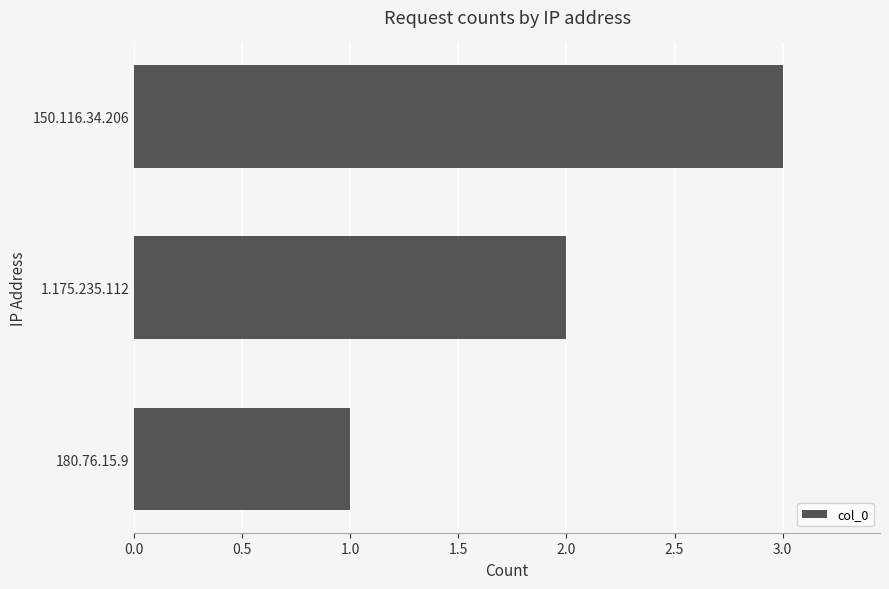

List the labels in order of value, largest first.

150.116.34.206, 1.175.235.112, 180.76.15.9